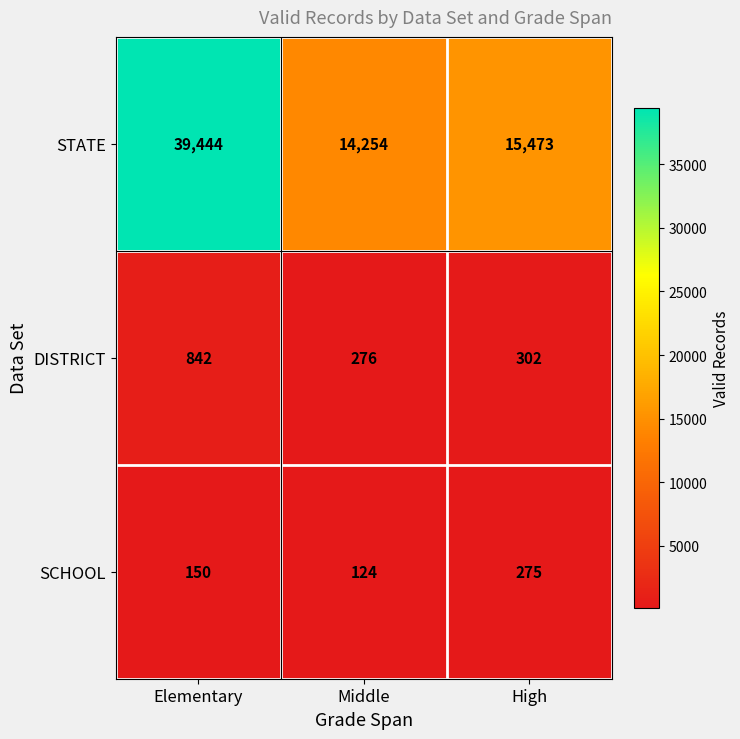

What is the total value across all series at High?

16050